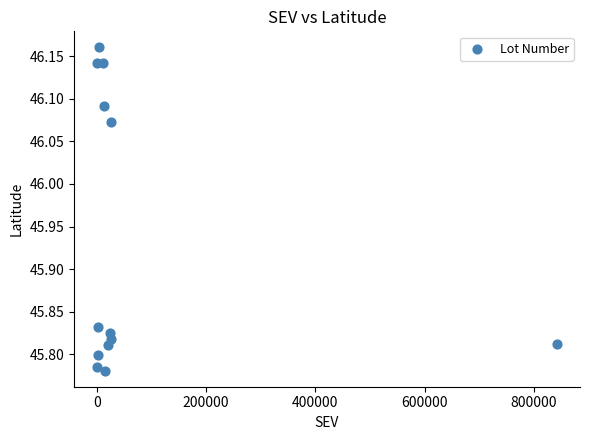

What is the range of Y values (max minus min)?

0.4